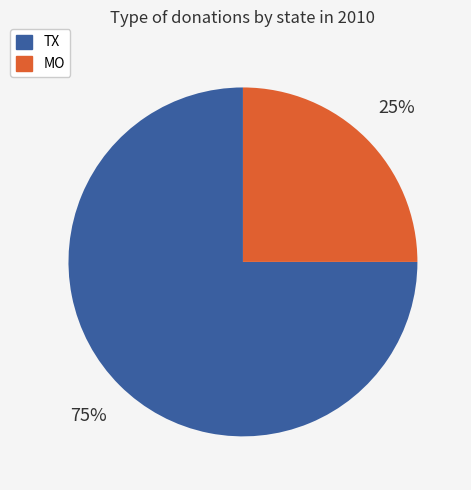

To the nearest percent, what portion does TX represent?

75%